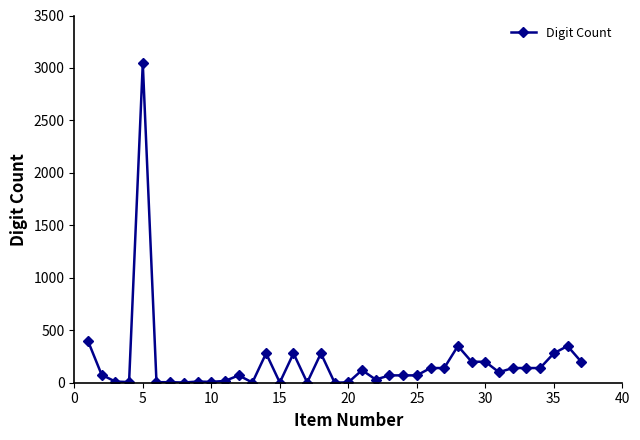

What is the maximum value shown in the chart?

3046